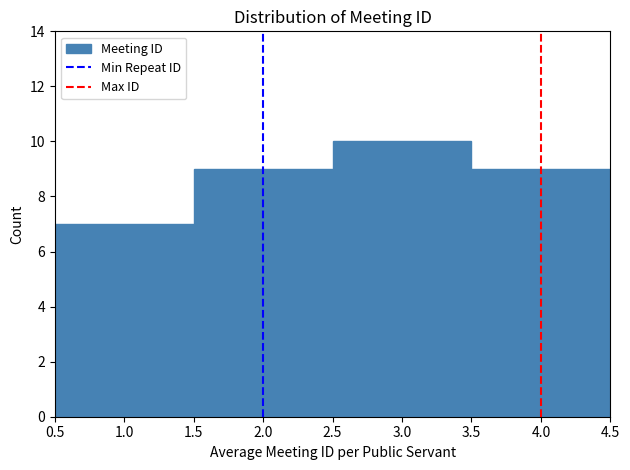

Reading left to right, transcribe this chart: for each bar, give the range it covers on the x-axis and its height. The values are not printed on the chart, so give them approximately, as read against the axis.

0.5 to 1.5: 7
1.5 to 2.5: 9
2.5 to 3.5: 10
3.5 to 4.5: 9